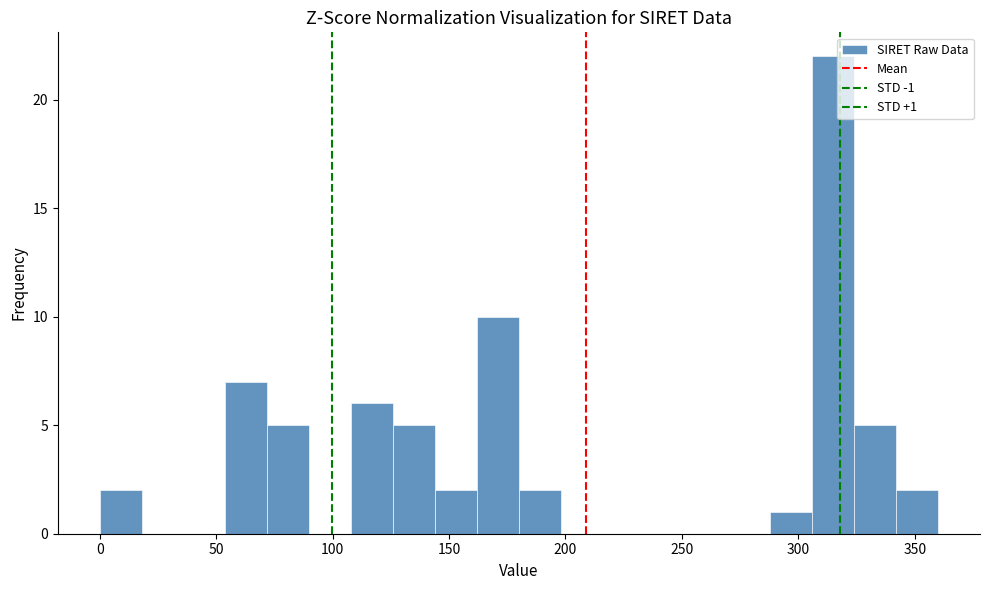

Read against the x-axis, roughly where is the centre of the tallest bar?

315